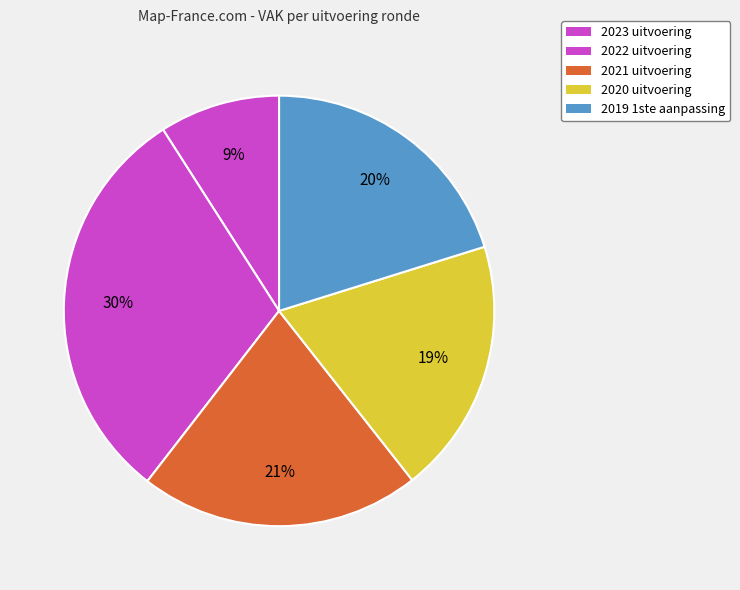

What is the smallest slice in the pie chart?

2023 uitvoering